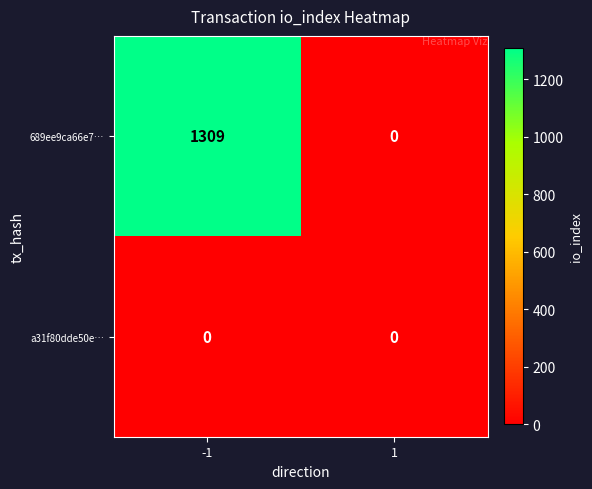

Which series has the largest range (max minus min)?

689ee9ca66e7…